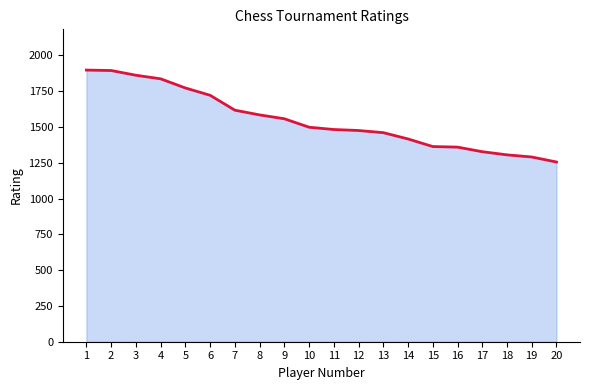

What is the change in value from 8 to 13?

-124